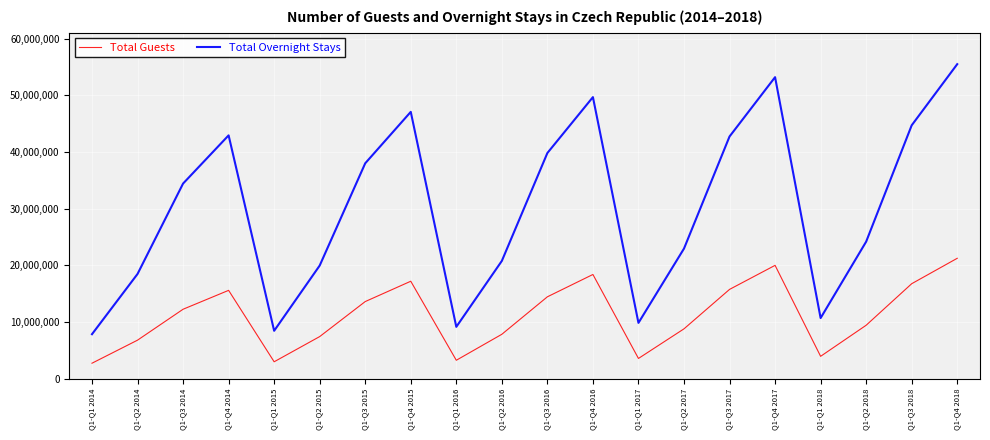

At which label is Total Overnight Stays closest to 31680356?

Q1-Q3 2014